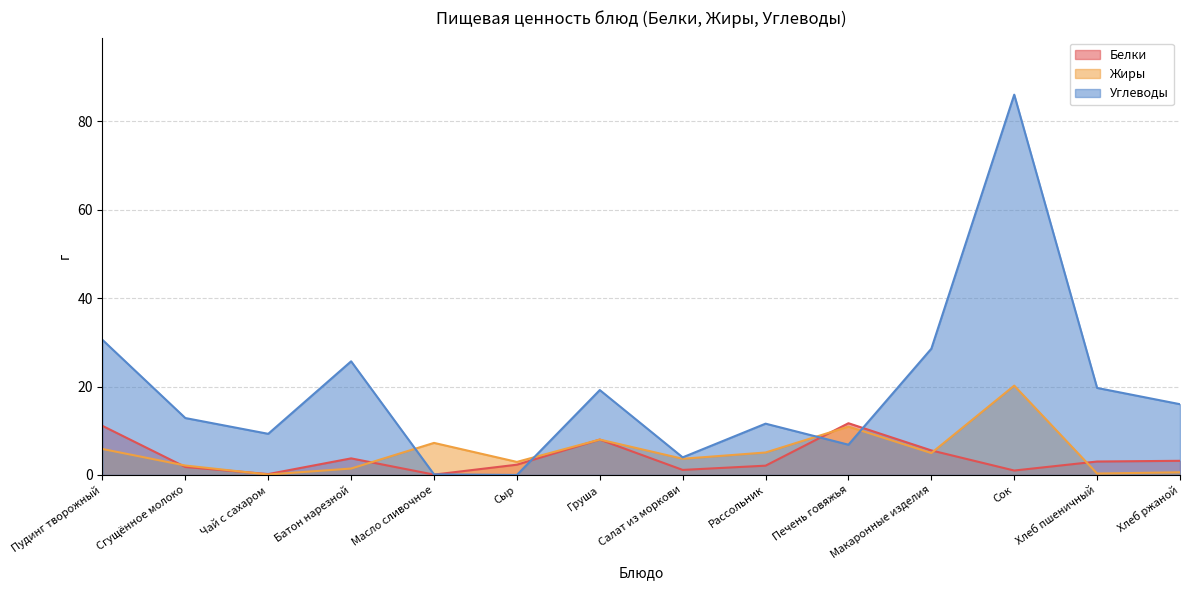

Reading left to right, list all the values displayed in this chart.

Белки: Пудинг творожный=11.1	Сгущённое молоко=1.8	Чай с сахаром=0.2	Батон нарезной=3.8	Масло сливочное=0.1	Сыр=2.3	Груша=8.0	Салат из моркови=1.1	Рассольник=2.1	Печень говяжья=11.7	Макаронные изделия=5.5	Сок=1.0	Хлеб пшеничный=3.0	Хлеб ржаной=3.2
Жиры: Пудинг творожный=5.9	Сгущённое молоко=2.1	Чай с сахаром=0.1	Батон нарезной=1.4	Масло сливочное=7.2	Сыр=3.0	Груша=8.0	Салат из моркови=3.7	Рассольник=5.1	Печень говяжья=10.9	Макаронные изделия=5.0	Сок=20.2	Хлеб пшеничный=0.3	Хлеб ржаной=0.6
Углеводы: Пудинг творожный=30.6	Сгущённое молоко=12.9	Чай с сахаром=9.3	Батон нарезной=25.7	Масло сливочное=0.1	Сыр=0.0	Груша=19.2	Салат из моркови=4.0	Рассольник=11.6	Печень говяжья=6.8	Макаронные изделия=28.6	Сок=86.0	Хлеб пшеничный=19.7	Хлеб ржаной=16.0